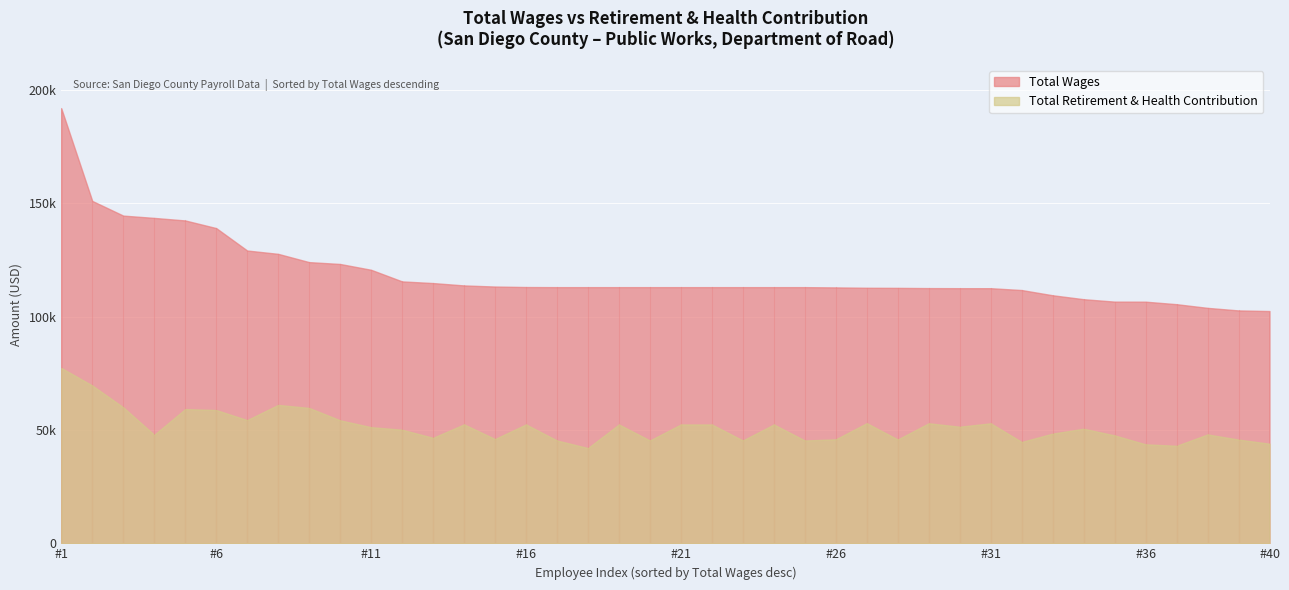

What is the value of the Total Retirement & Health Contribution point at the 10th from the left?

54277